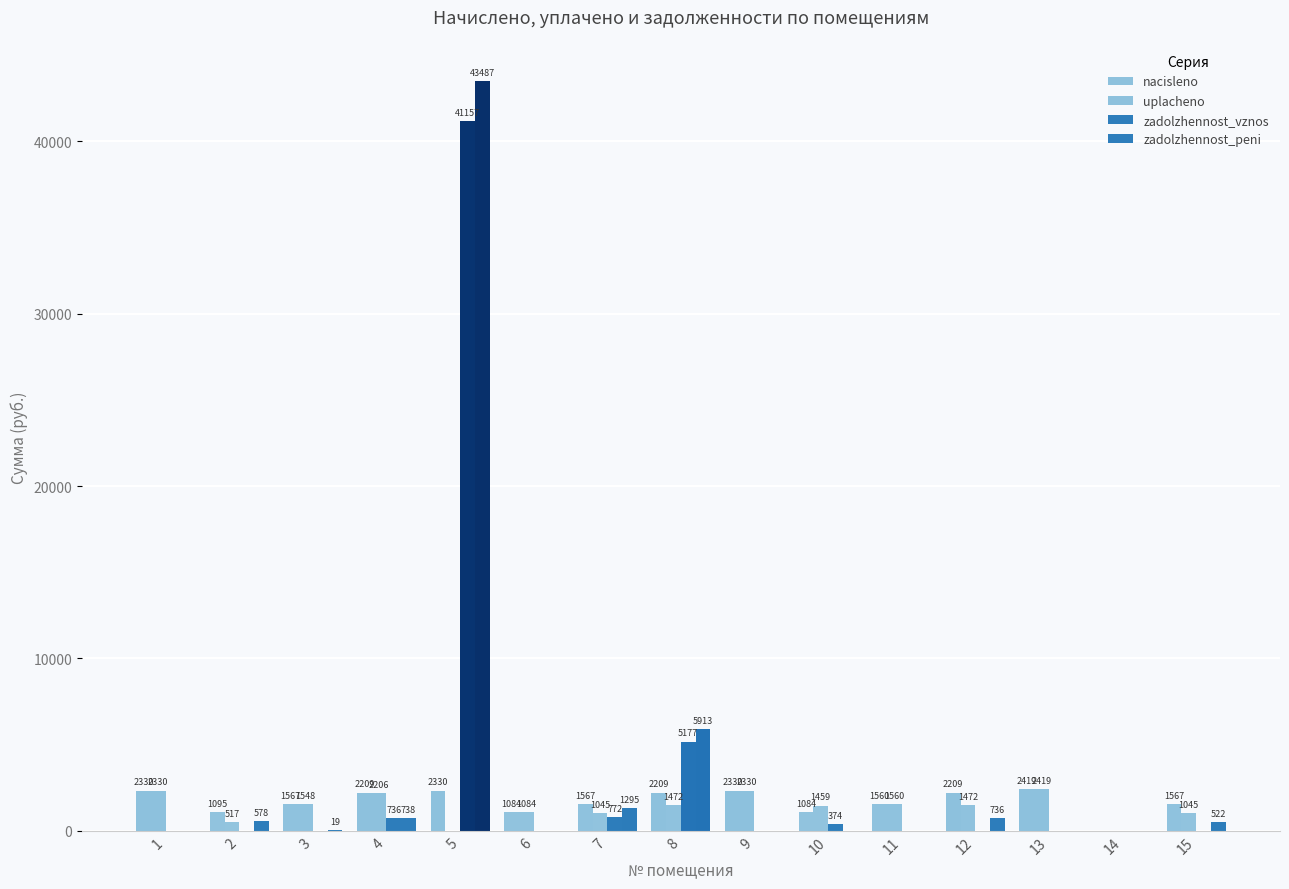

Reading left to right, list all the values displayed in this chart.

nacisleno: 2330.2	1095.0	1567.0	2208.5	2330.2	1084.0	1567.0	2208.5	2330.2	1084.0	1559.6	2208.5	2418.7	0.0	1567.0
uplacheno: 2330.2	516.7	1547.8	2206.4	0.0	1084.0	1044.7	1472.3	2330.2	1458.7	1559.6	1472.3	2418.7	0.0	1044.7
zadolzhennost_vznos: 0.0	0.0	0.0	736.2	41157.1	0.0	772.5	5177.2	0.0	373.7	0.0	0.0	0.0	0.0	0.0
zadolzhennost_peni: 0.0	578.3	19.2	738.3	43487.3	0.0	1294.8	5913.4	0.0	0.0	0.0	736.2	0.0	0.0	522.3